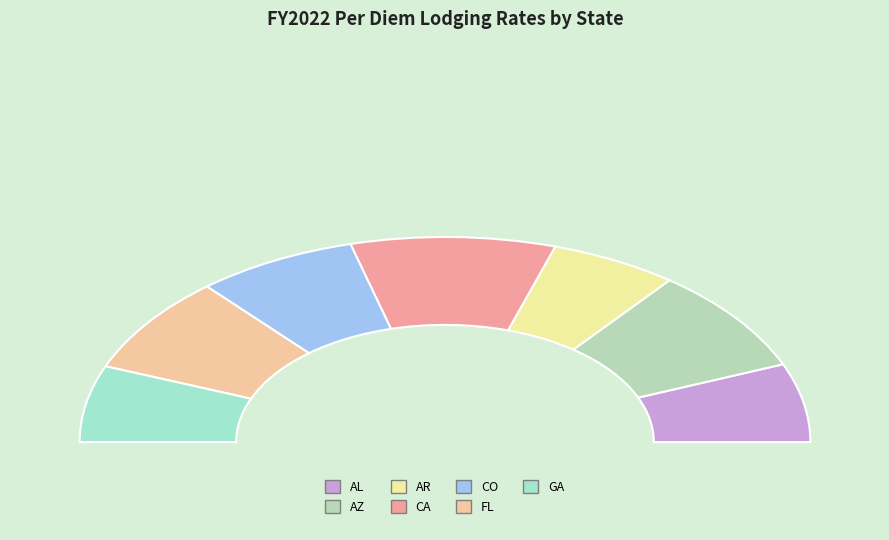

How many slices are in this pie chart?

7